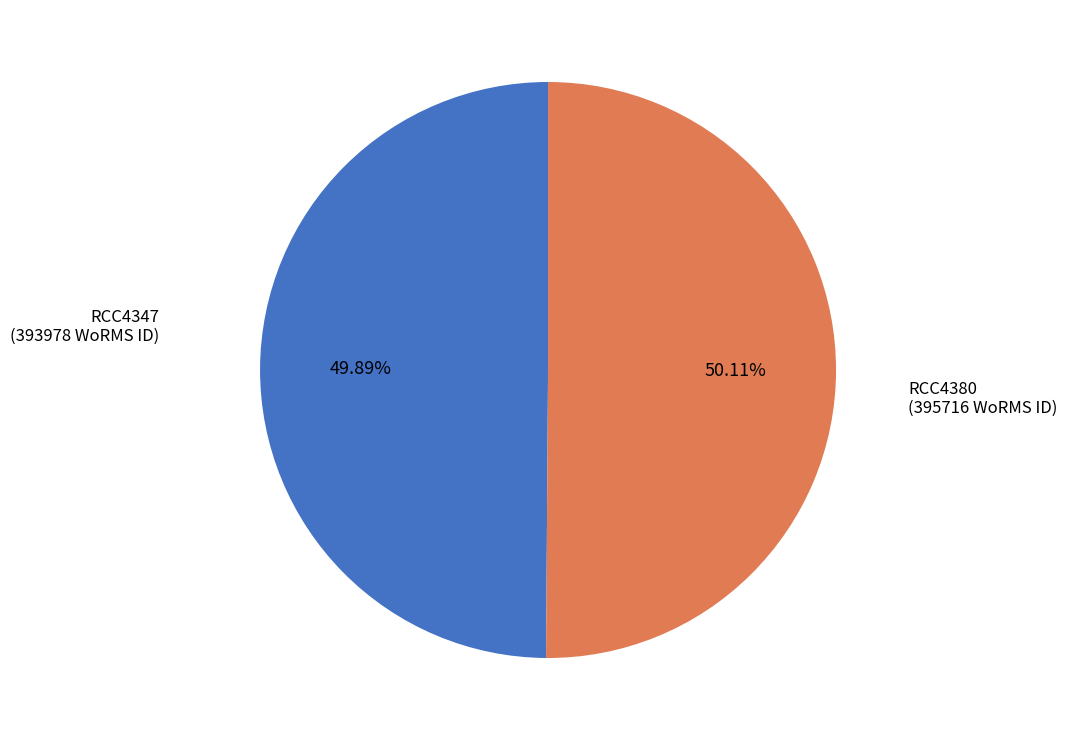

What is the ratio of the value at RCC4380 to the value at RCC4347?

1.0